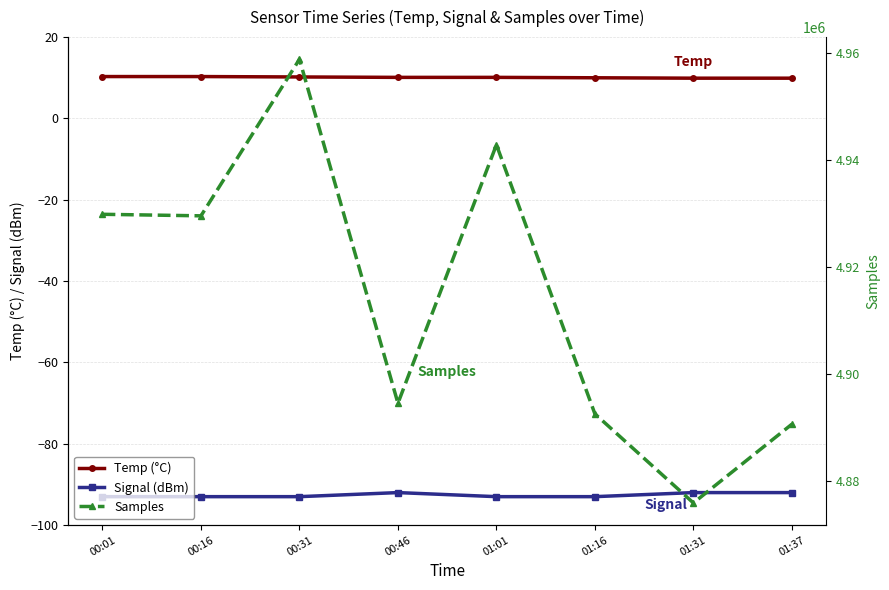

Reading right to left, what are all the values shown in this chart?

Temp (°C): 01:37=9.9	01:31=9.9	01:16=10.0	01:01=10.1	00:46=10.1	00:31=10.2	00:16=10.3	00:01=10.3
Signal (dBm): 01:37=-92.0	01:31=-92.0	01:16=-93.0	01:01=-93.0	00:46=-92.0	00:31=-93.0	00:16=-93.0	00:01=-93.0
Samples: 01:37=4890605.0	01:31=4875895.0	01:16=4892532.0	01:01=4942801.0	00:46=4894522.0	00:31=4958775.0	00:16=4929531.0	00:01=4929819.0